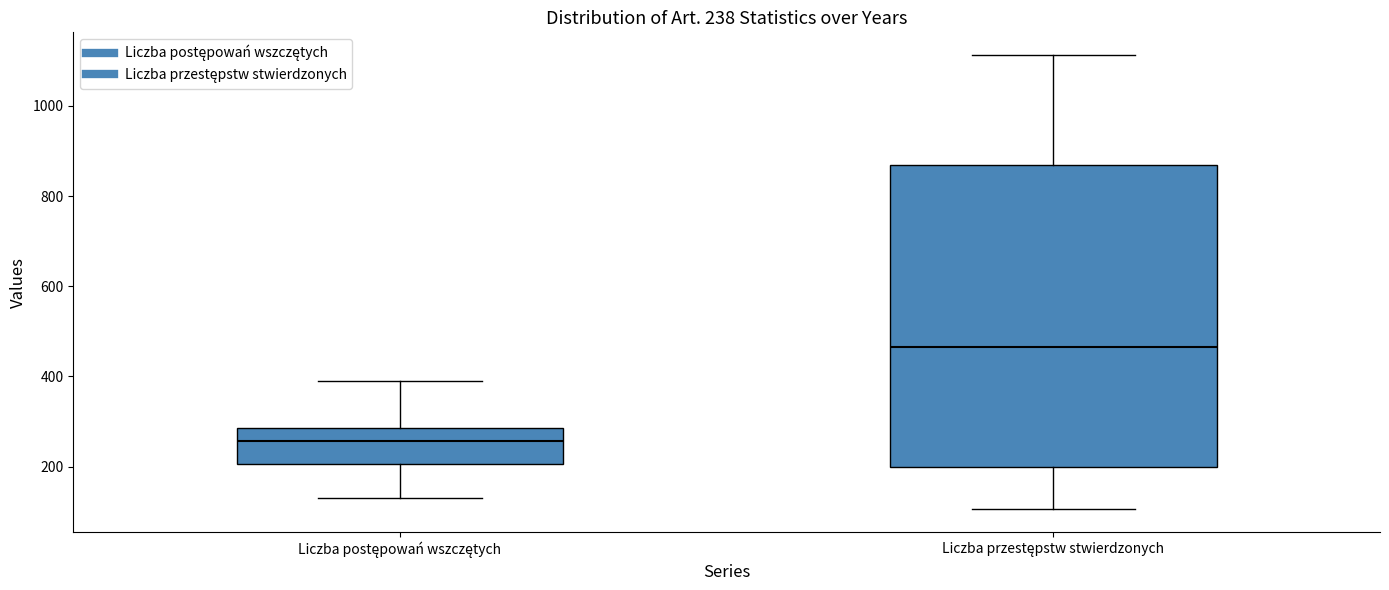

Which box's median line is the lowest?

Liczba postępowań wszczętych